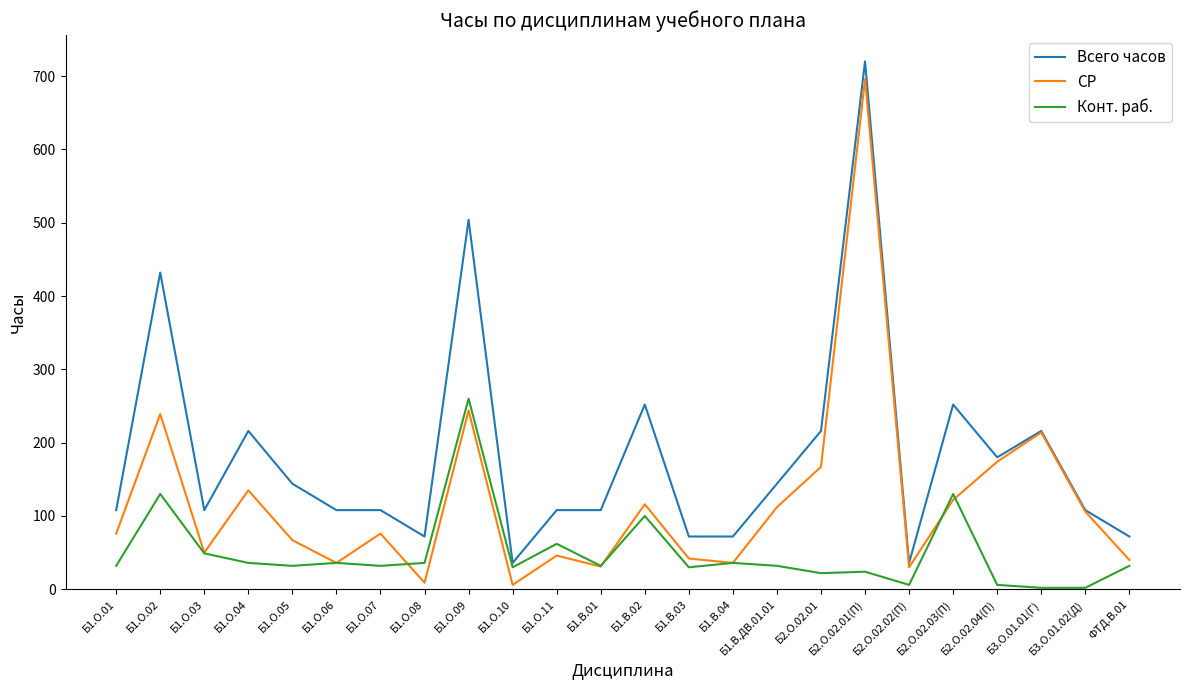

What is the sum of all Конт. раб. values?

1189